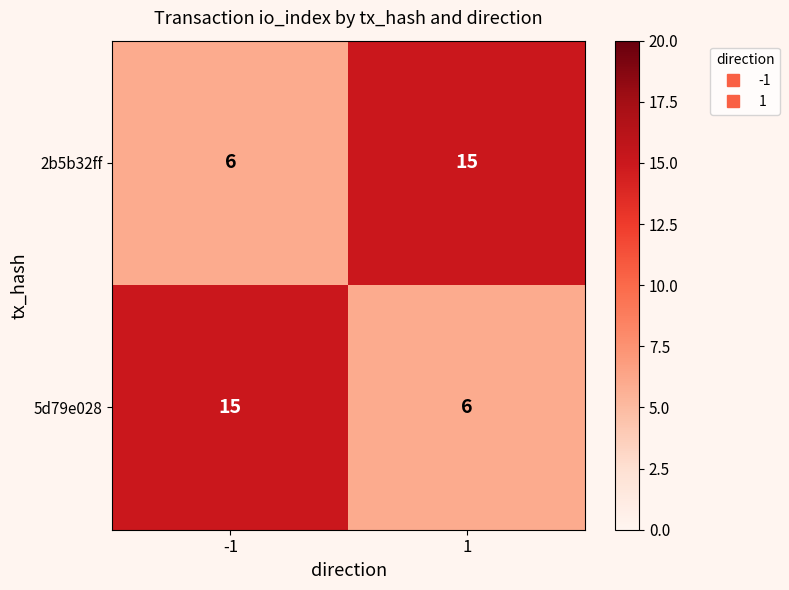

True or false: 2b5b32ff has a value of 8 at -1.

False